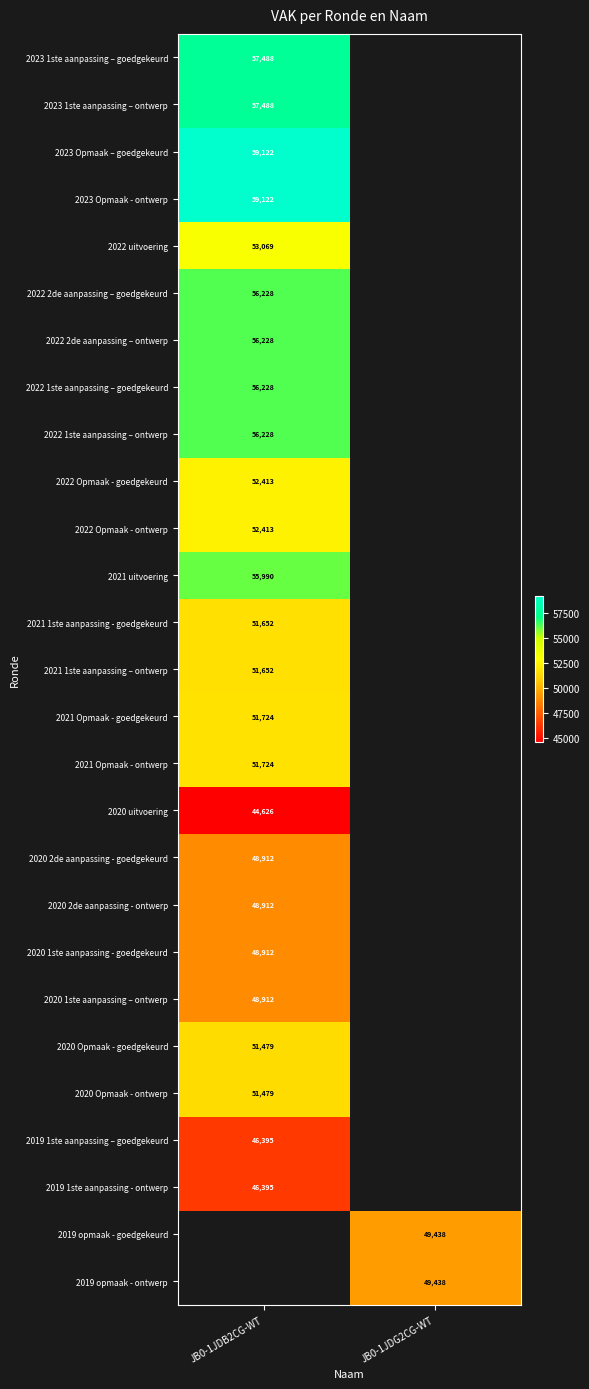

The value of 2023 Opmaak – goedgekeurd at JB0-1JDB2CG-WT is 59122. True or false?

True